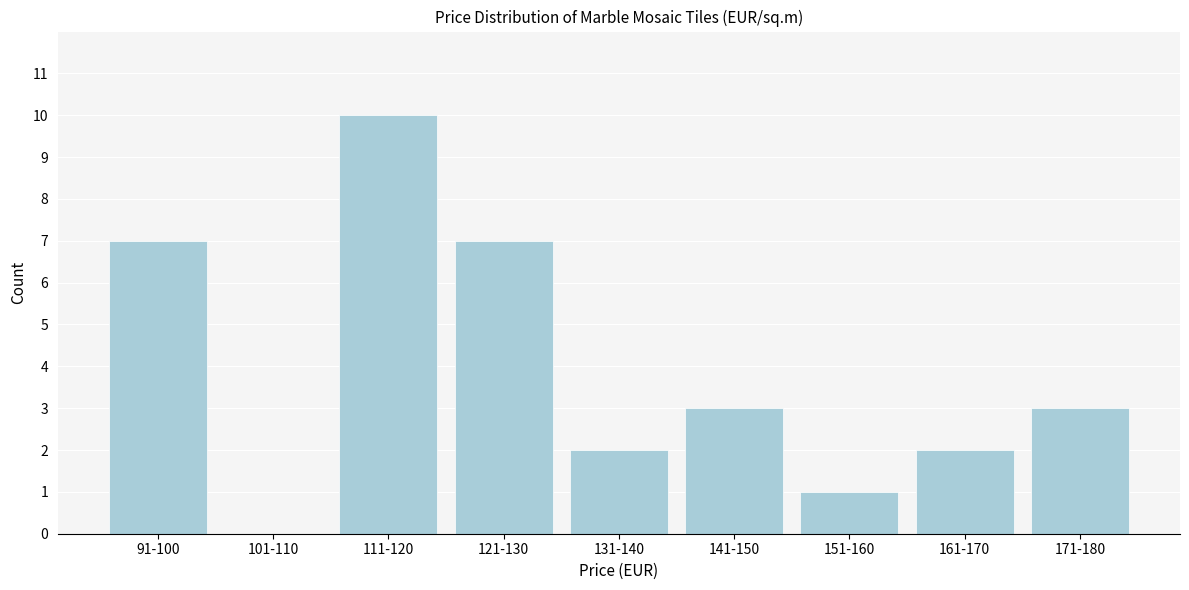

Reading left to right, extract all data points from this chart.

91-100=7	101-110=0	111-120=10	121-130=7	131-140=2	141-150=3	151-160=1	161-170=2	171-180=3